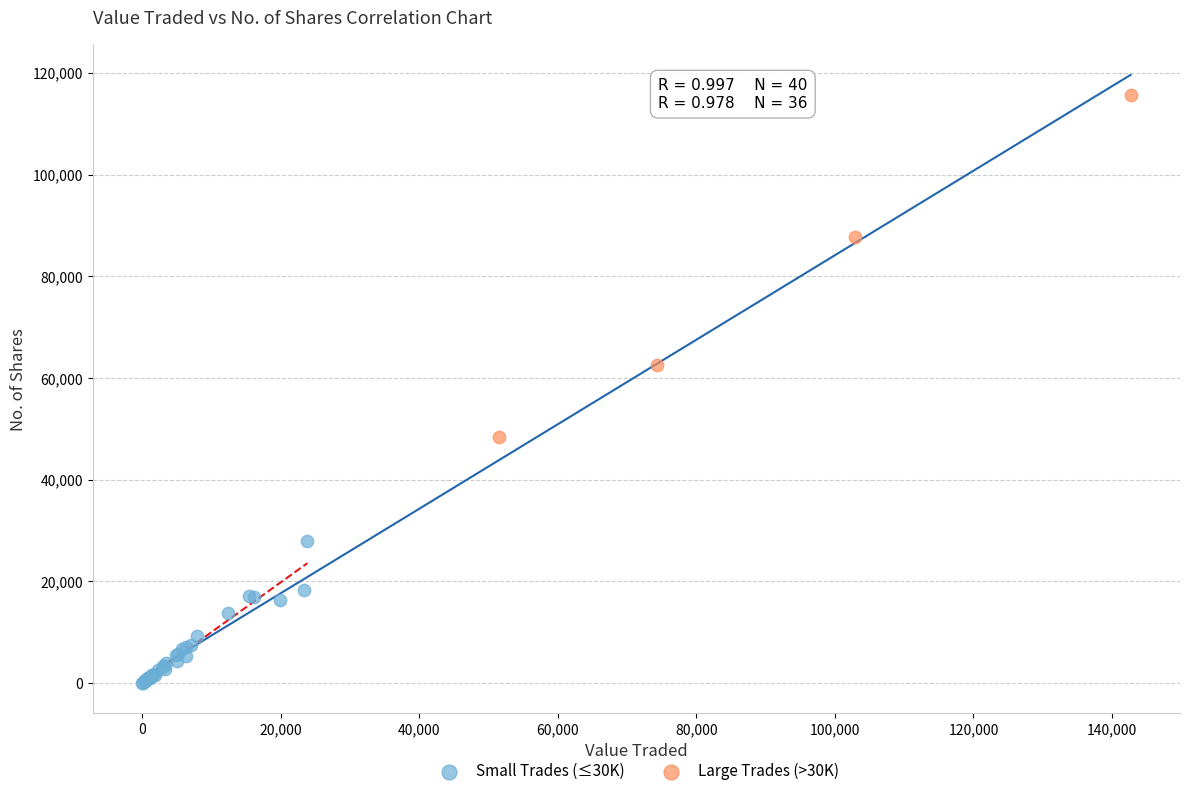

Which series reaches the maximum Y coordinate?

Large Trades (>30K)